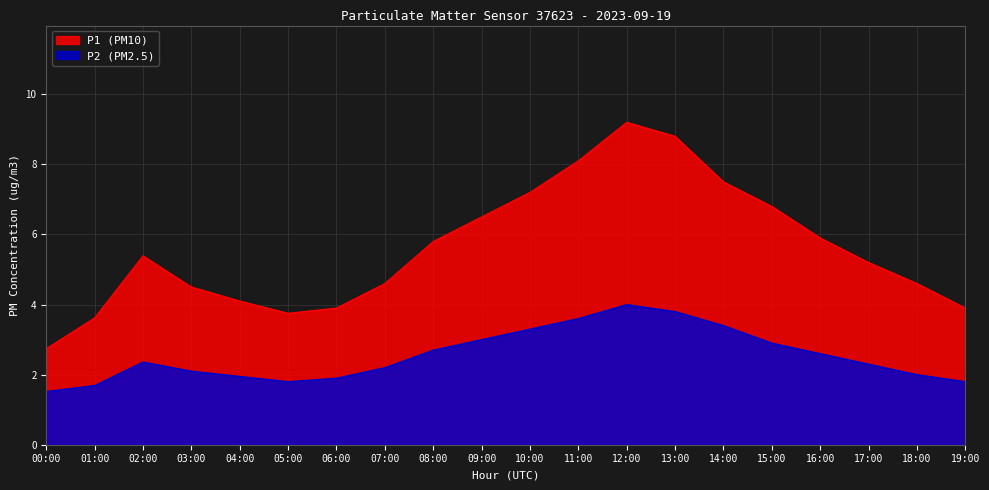

What position from the right is 17:00?

3